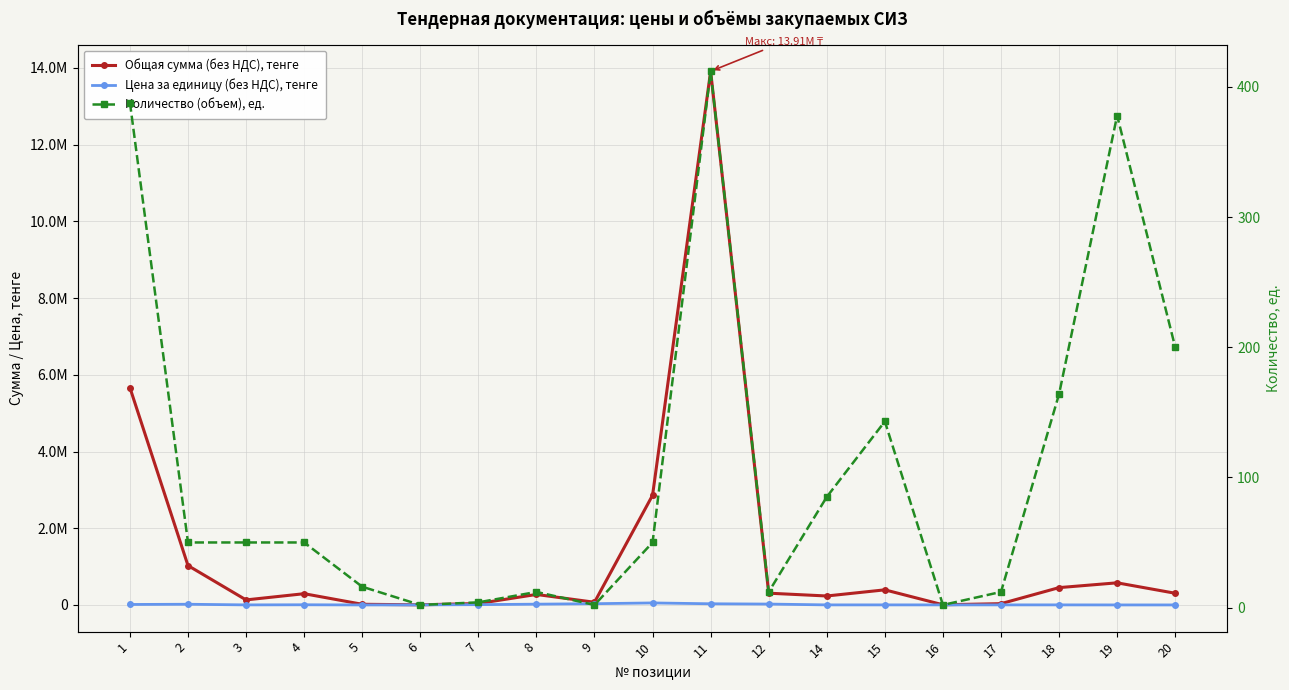

What is the value of the Общая сумма (без НДС), тенге point at the 7th from the left?

38443.6